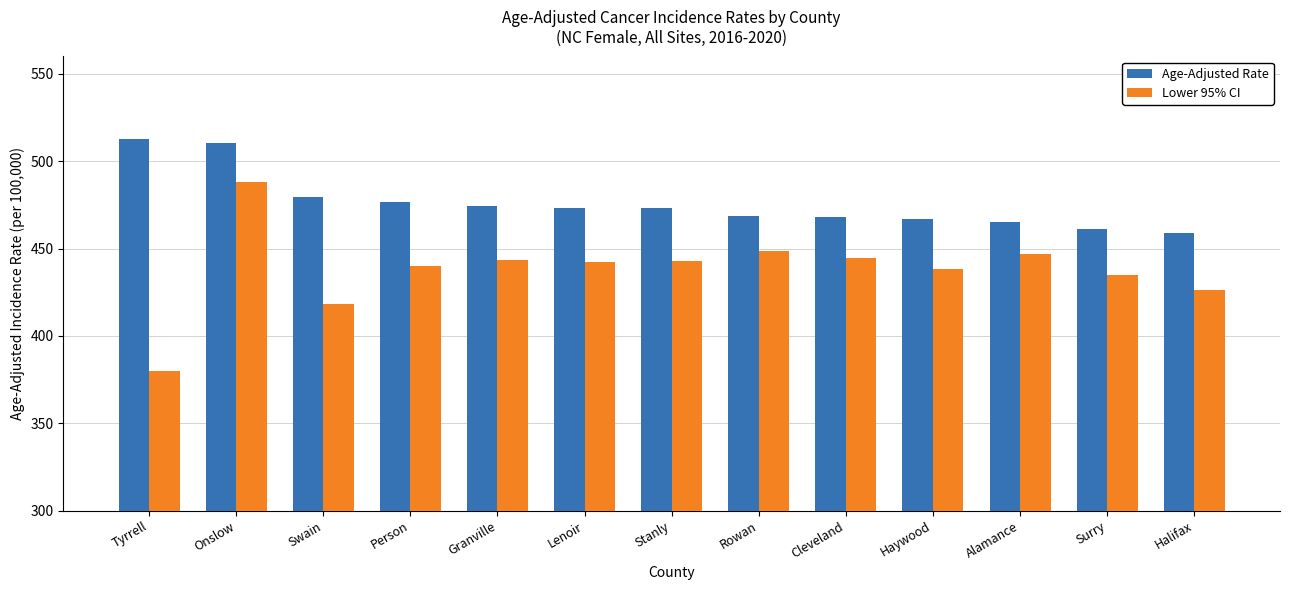

What is the value of the Age-Adjusted Rate bar at the 13th from the left?

458.7